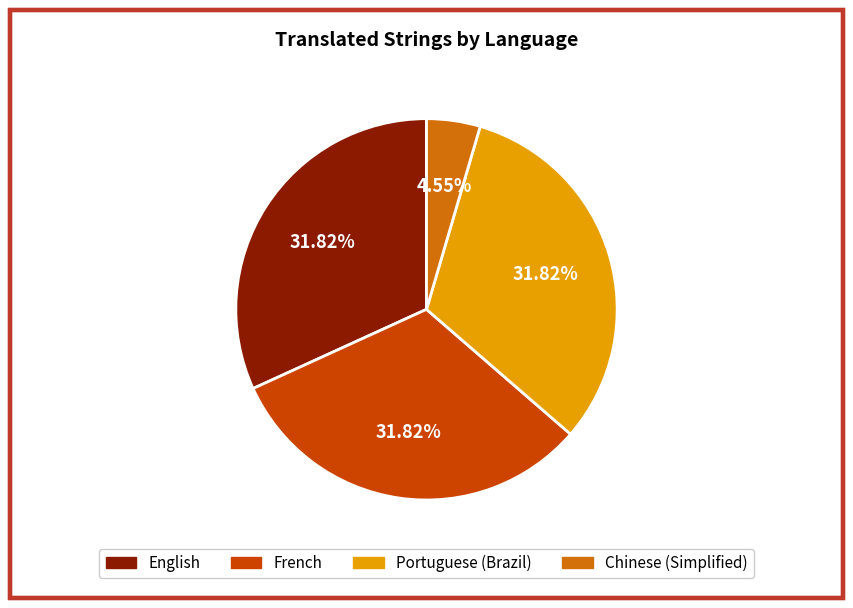

Does Chinese (Simplified) account for over 50% of the chart?

No